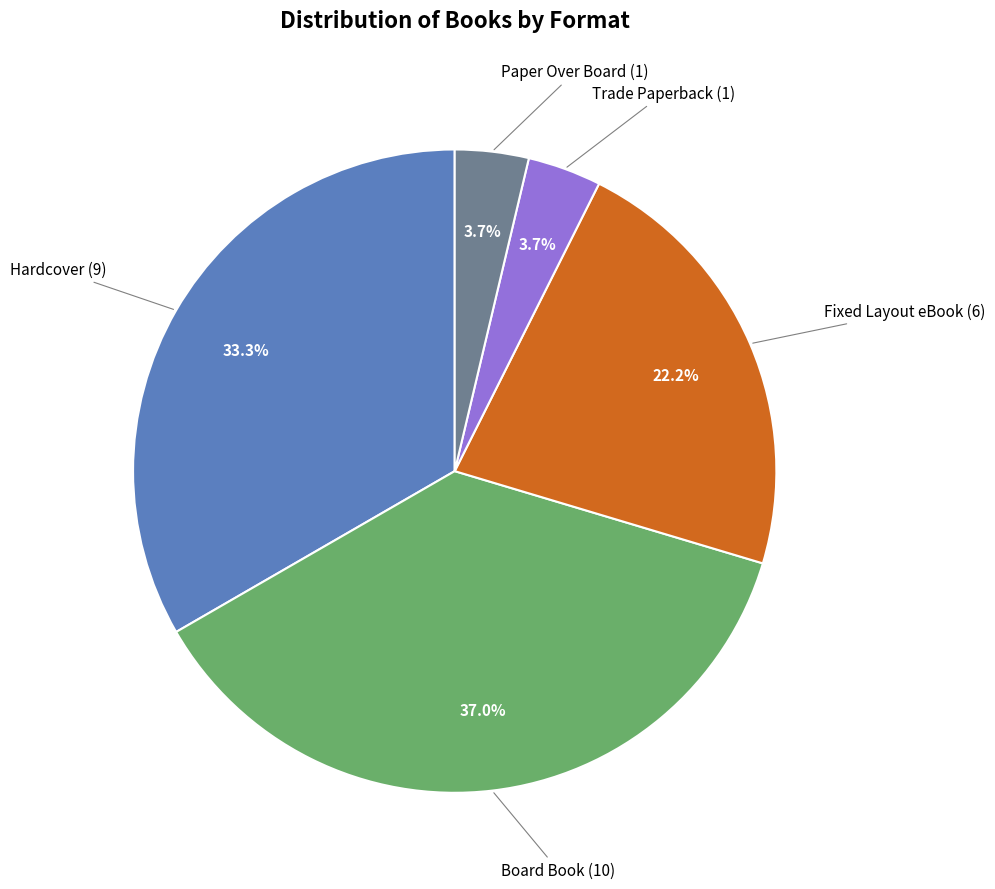

To the nearest percent, what is the difference between the Fixed Layout eBook and Paper Over Board slice percentages?

19%